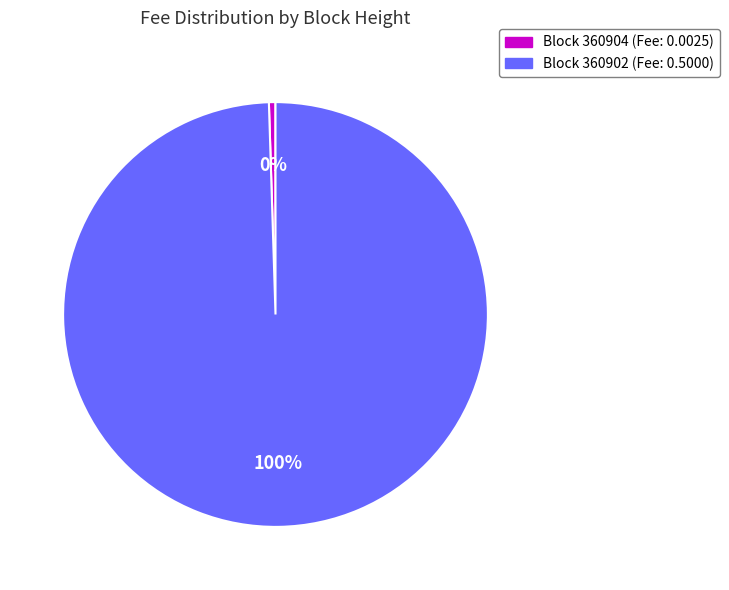

To the nearest percent, what is the average slice percentage?

50%